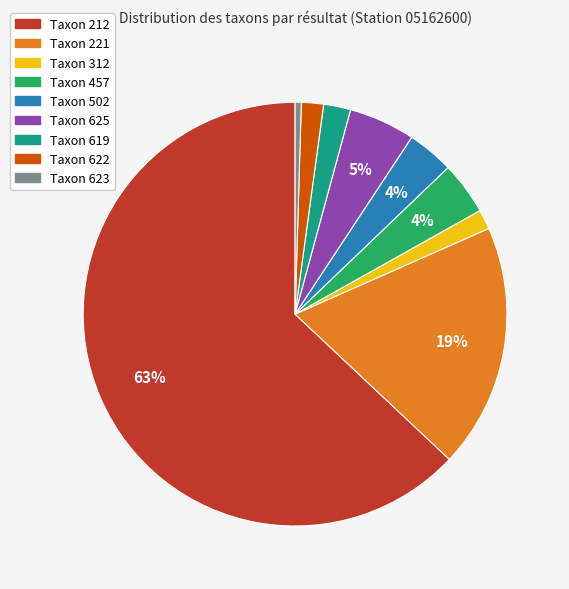

To the nearest percent, what is the difference between the largest and smallest slice percentages?

63%